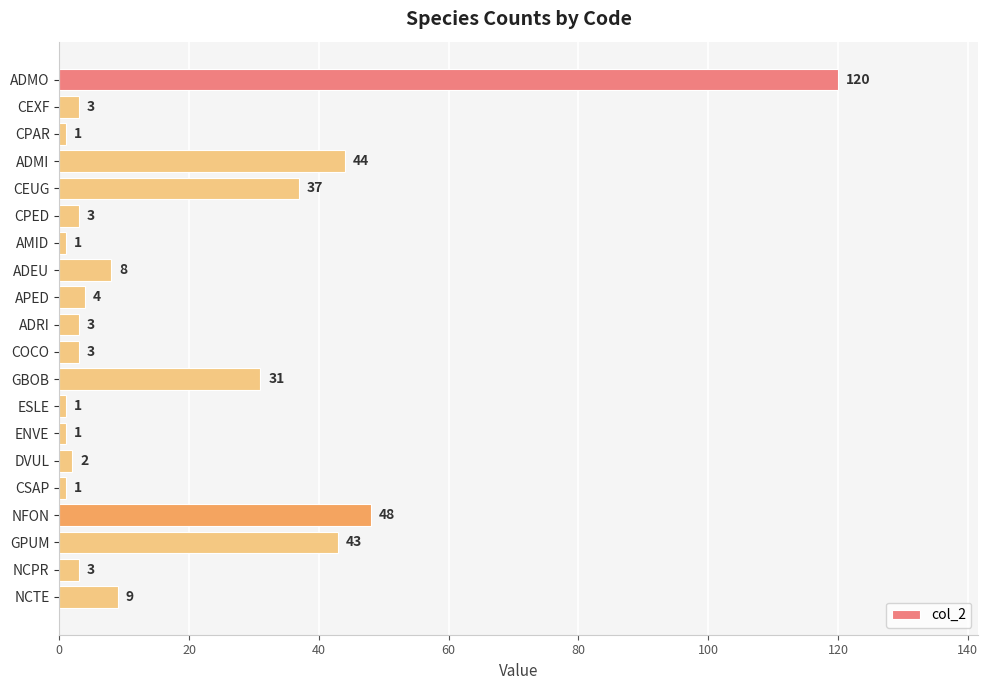

What is the greatest value displayed?

120